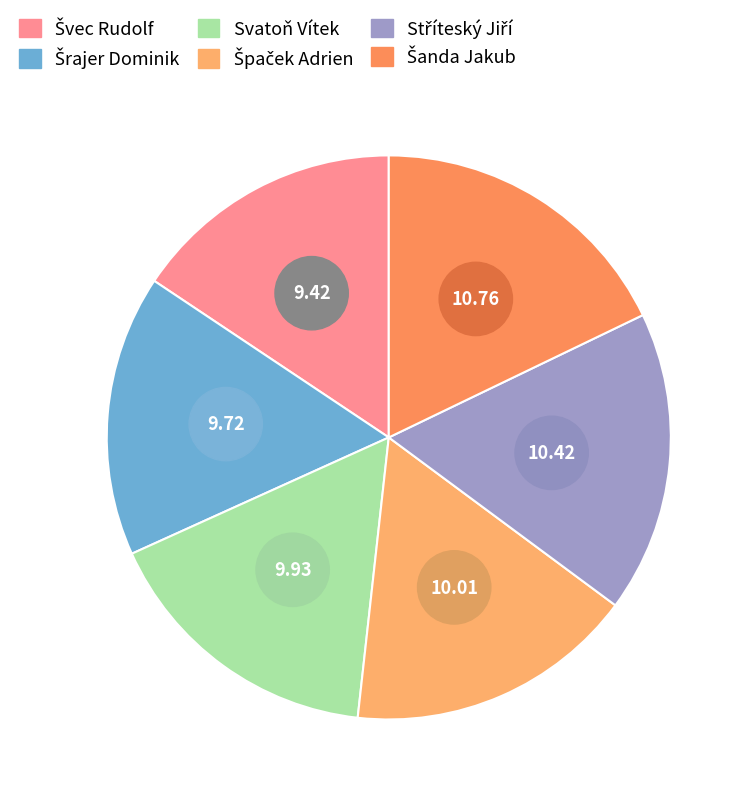

What percentage is NOT represented by Stříteský Jiří?

82.7%